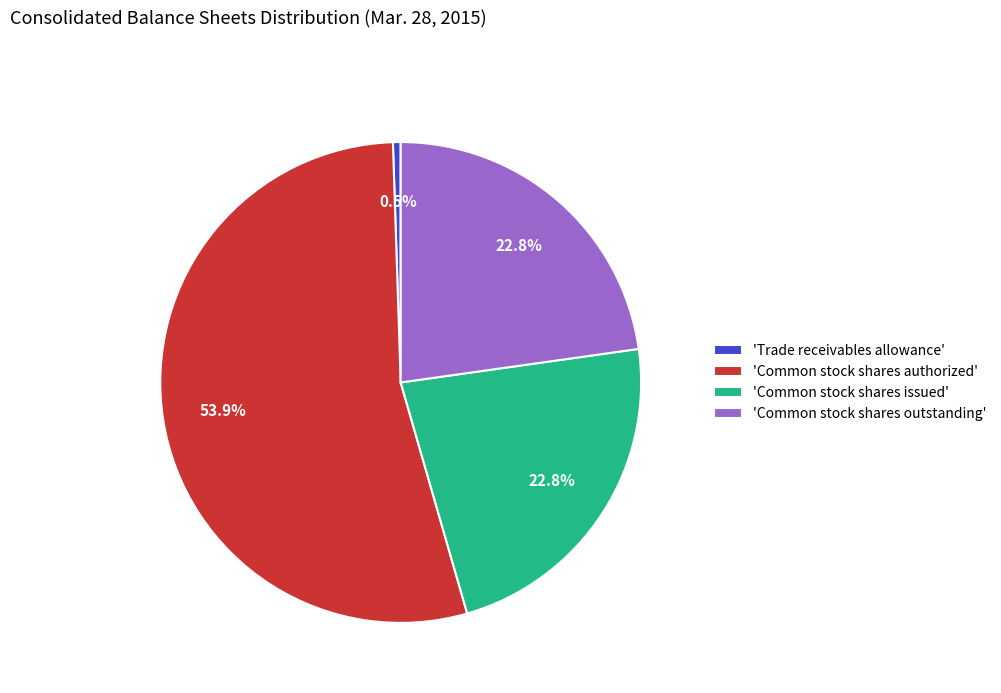

Which category has the biggest portion of the pie?

'Common stock shares authorized'